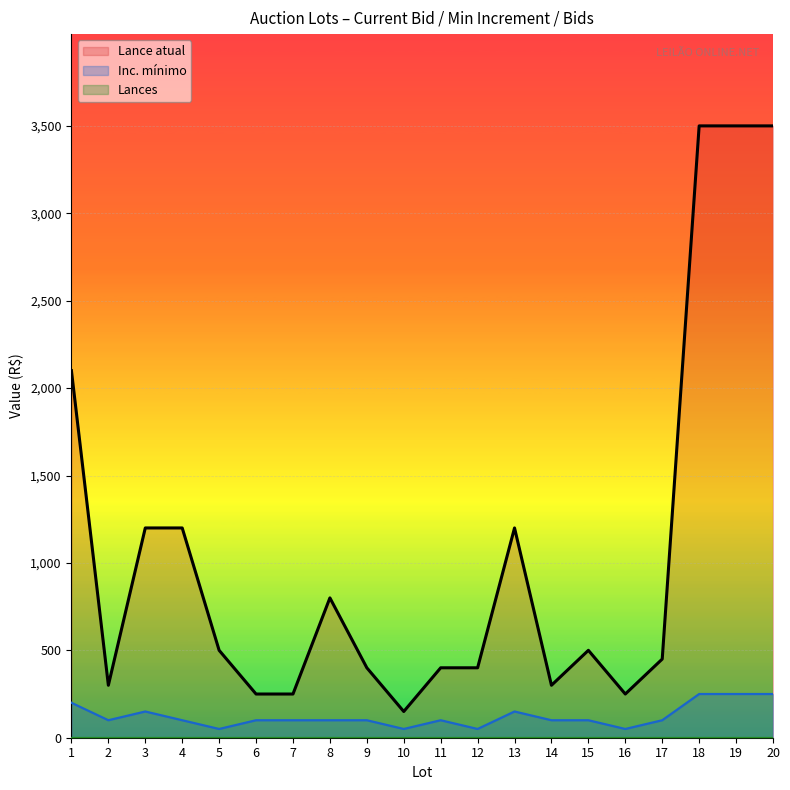

Rank the series by their average value, from lowest to highest.

Inc. mínimo, Lance atual